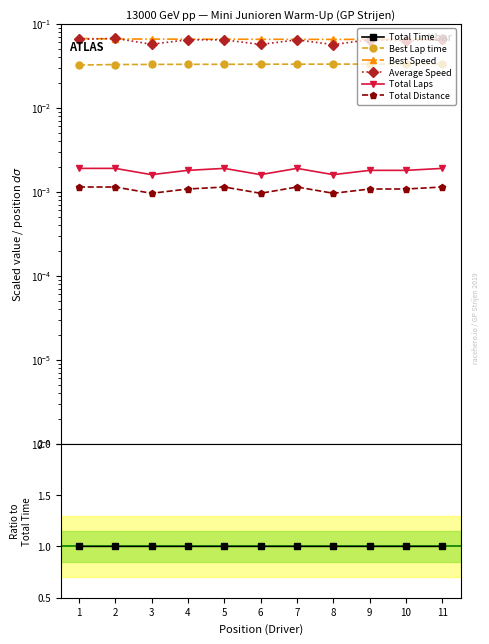

How many categories are shown in the chart?

11